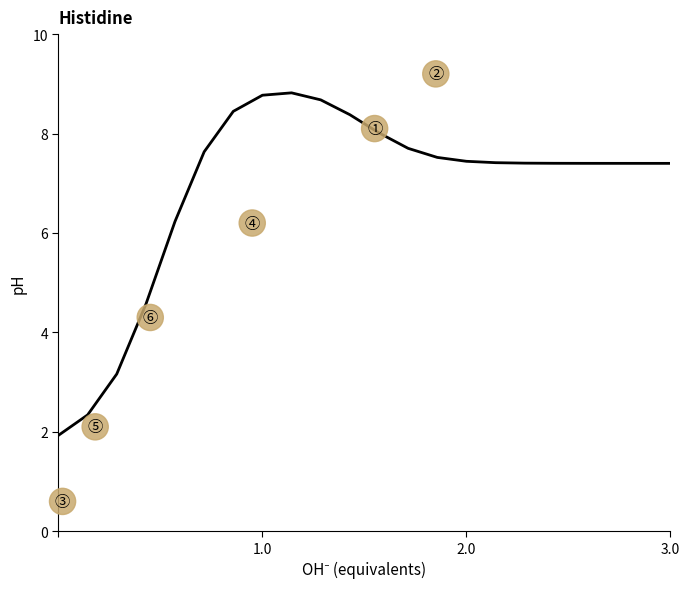

What is the sum of all values?

151.5